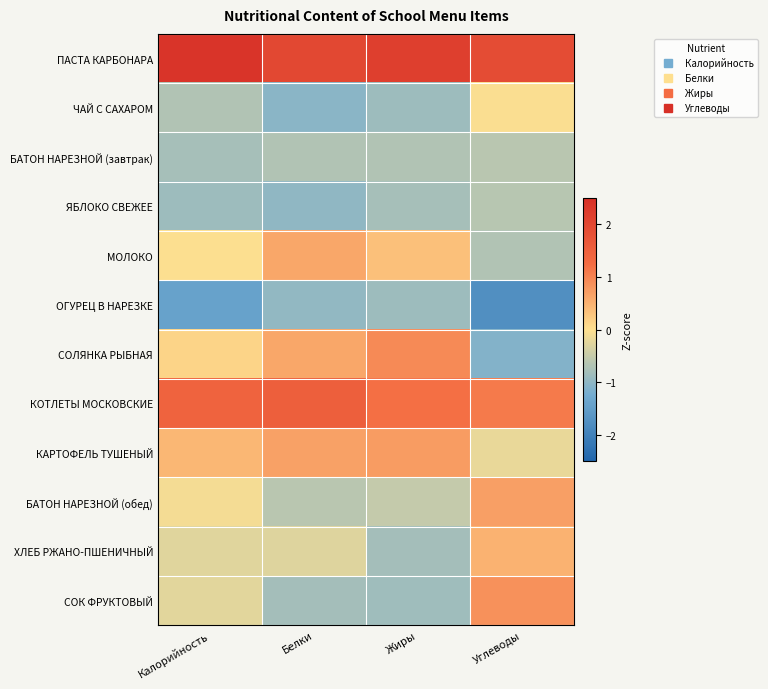

What is the spread (max minus min) of values at Углеводы?

3.7